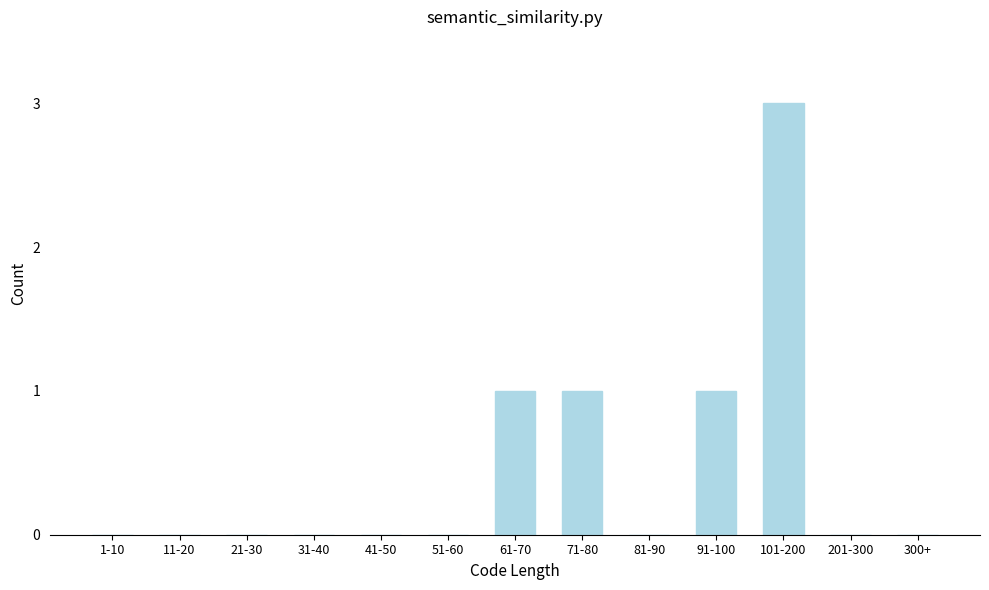

Reading left to right, extract all data points from this chart.

1-10=0	11-20=0	21-30=0	31-40=0	41-50=0	51-60=0	61-70=1	71-80=1	81-90=0	91-100=1	101-200=3	201-300=0	300+=0